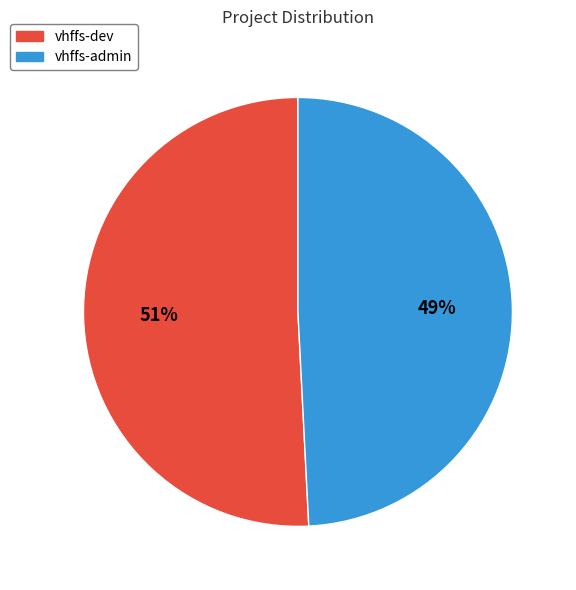

Is the sum of vhffs-dev and vhffs-admin greater than half?

Yes